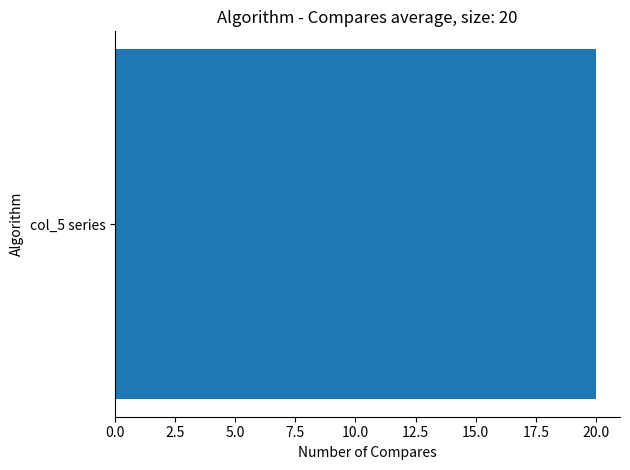

Which series has the widest spread of values?

col_5